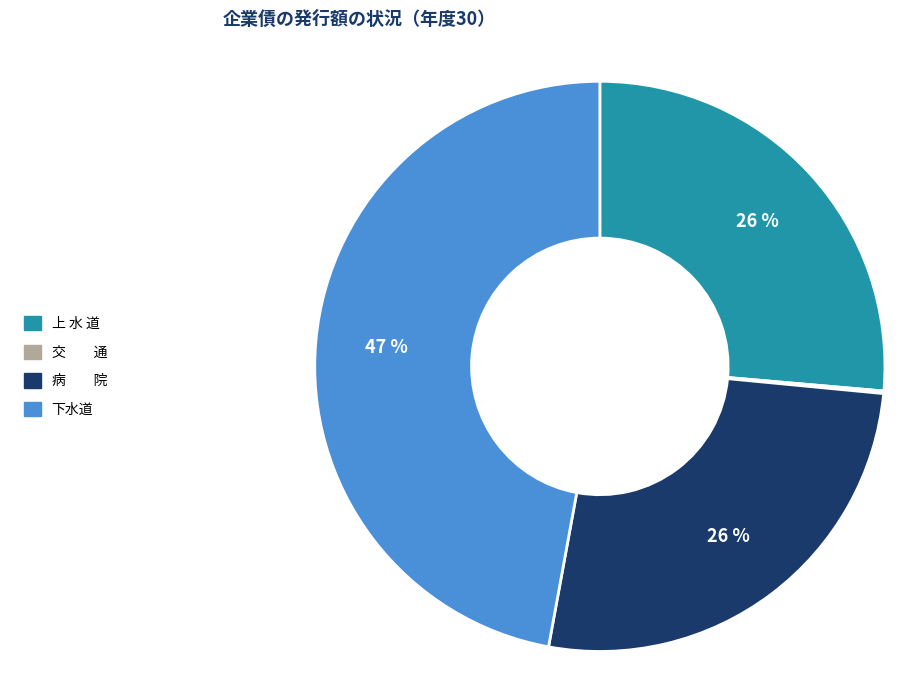

To the nearest percent, what is the average slice percentage?

25%